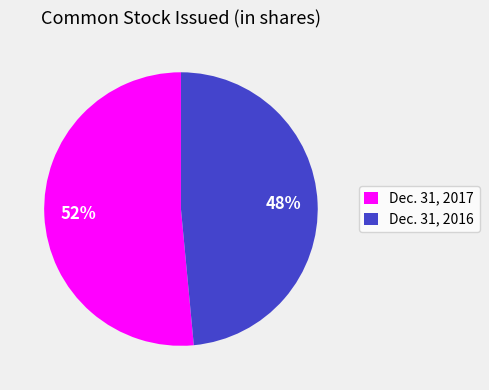

To the nearest percent, what is the combined percentage of Dec. 31, 2016 and Dec. 31, 2017?

100%